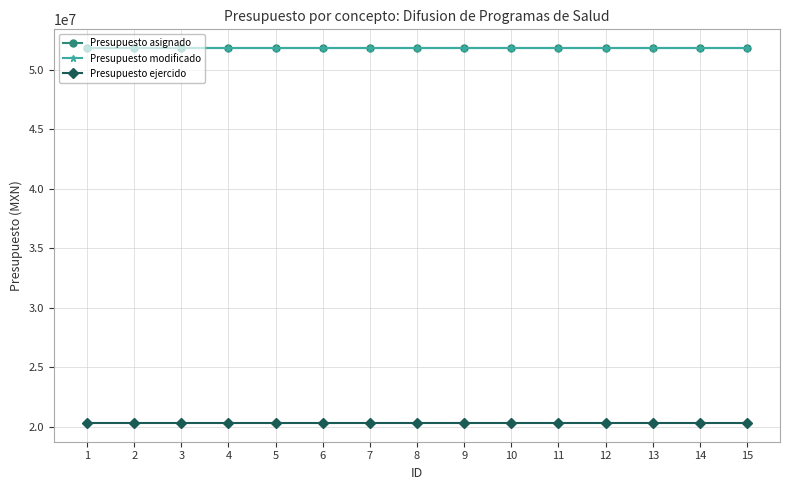

Does the chart have visible grid lines?

Yes